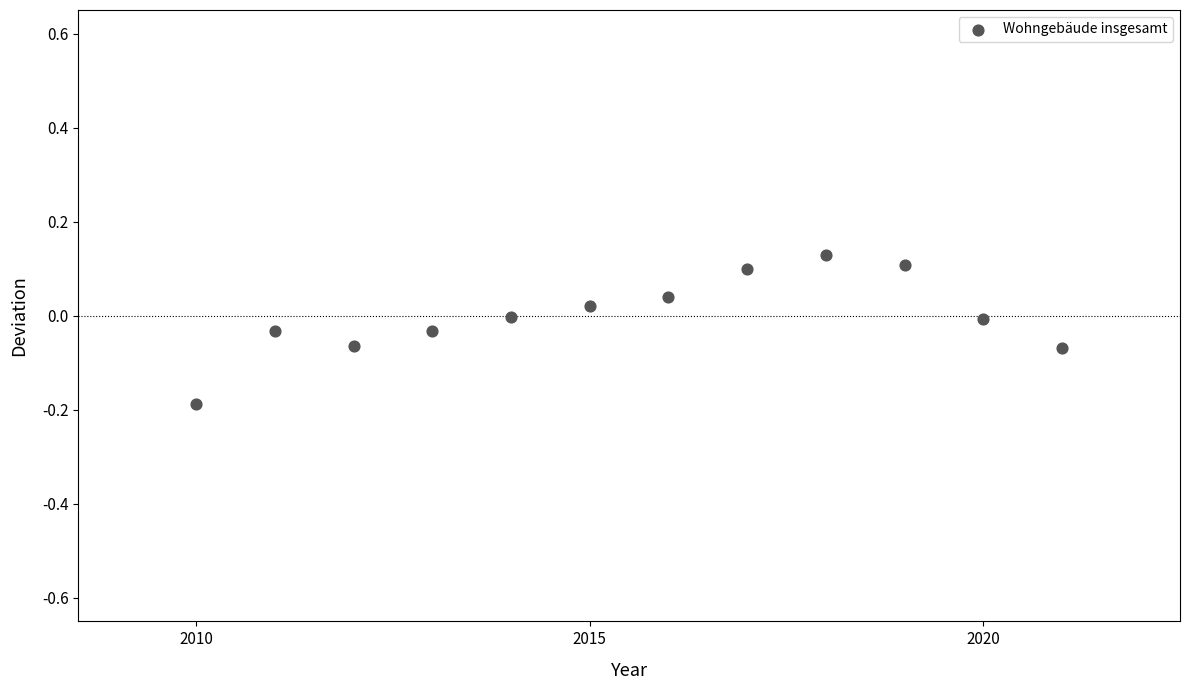

What is the range of Y values (max minus min)?

0.3